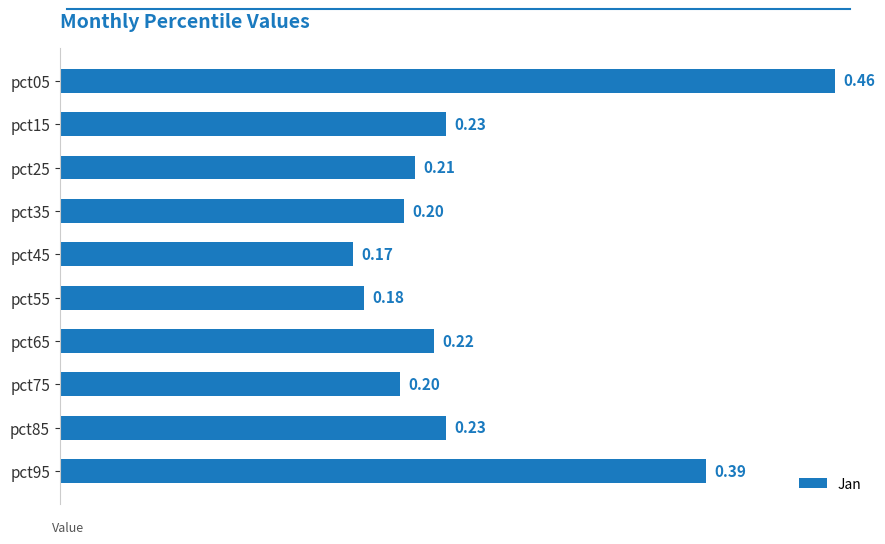

What is the difference between the maximum and second lowest values?

0.3